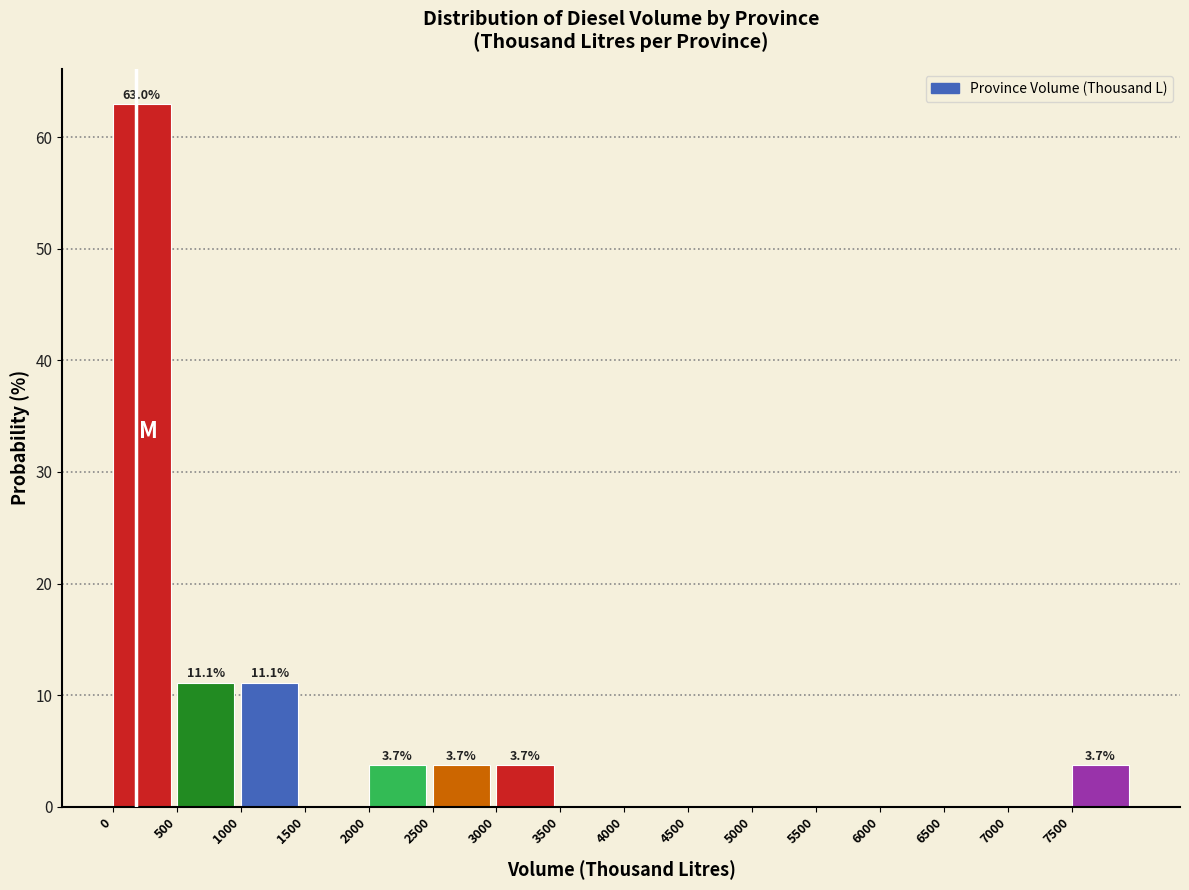

Which range on the x-axis has the tallest bar?

0 to 500